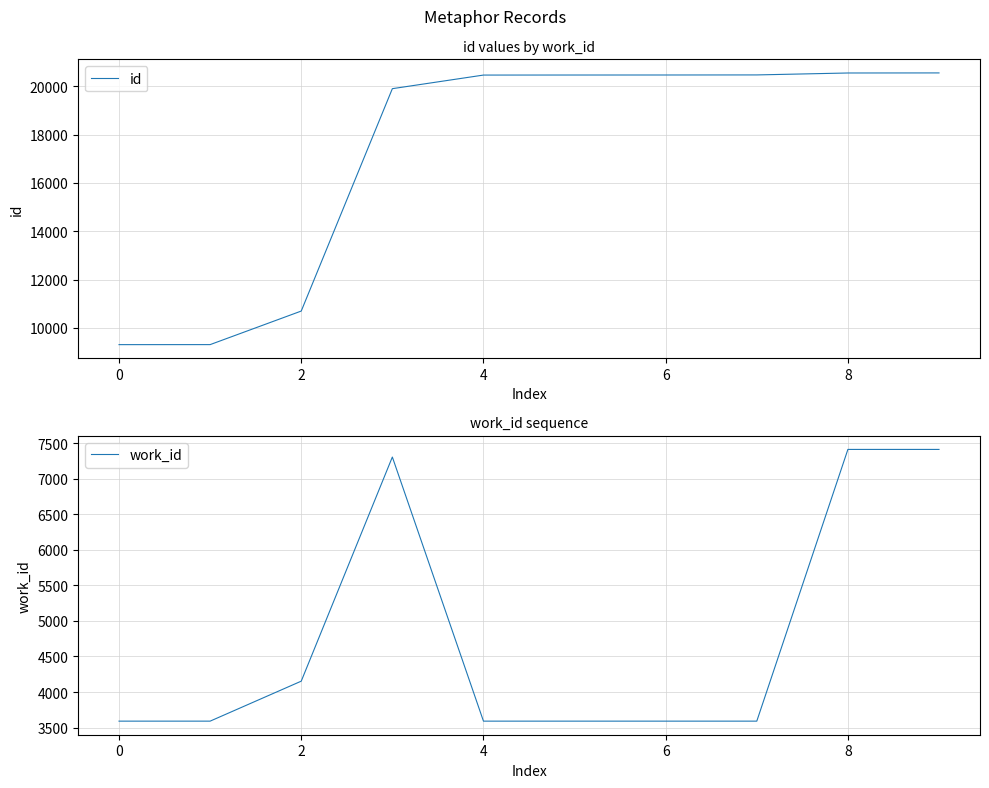

What is the sum of all id values?

172160